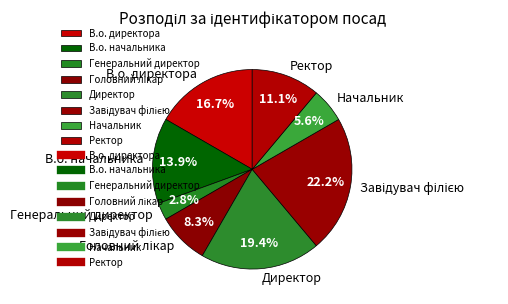

What is the total percentage of Директор and Генеральний директор?

22.2%